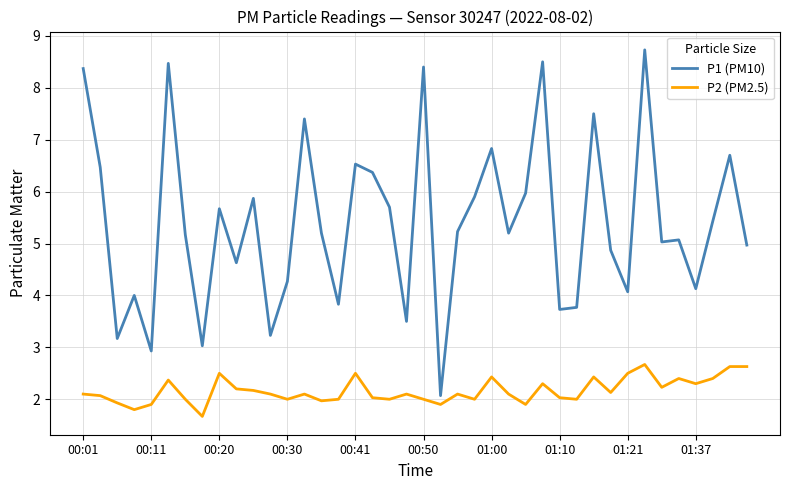

Which series has the largest range (max minus min)?

P1 (PM10)